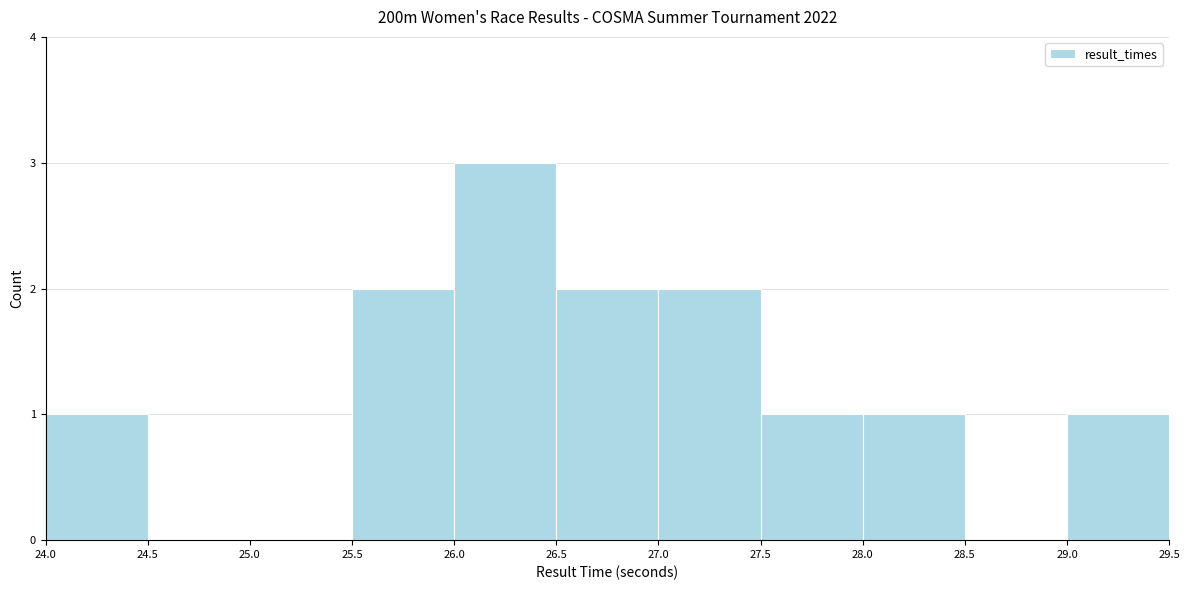

Over which range of the x-axis is the bar tallest?

26.0 to 26.5